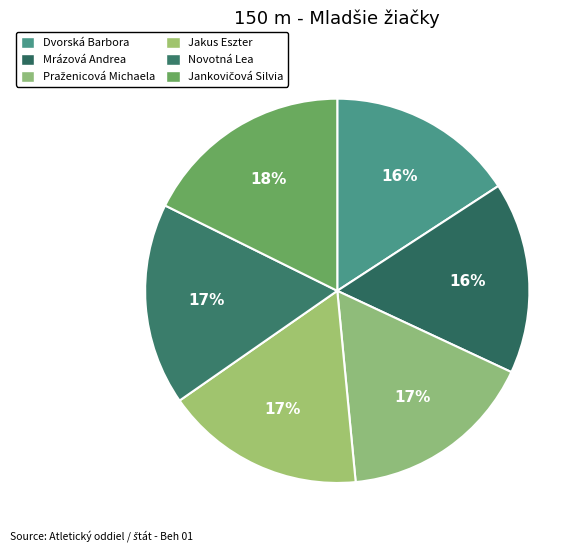

Count the number of slices in the pie.

6